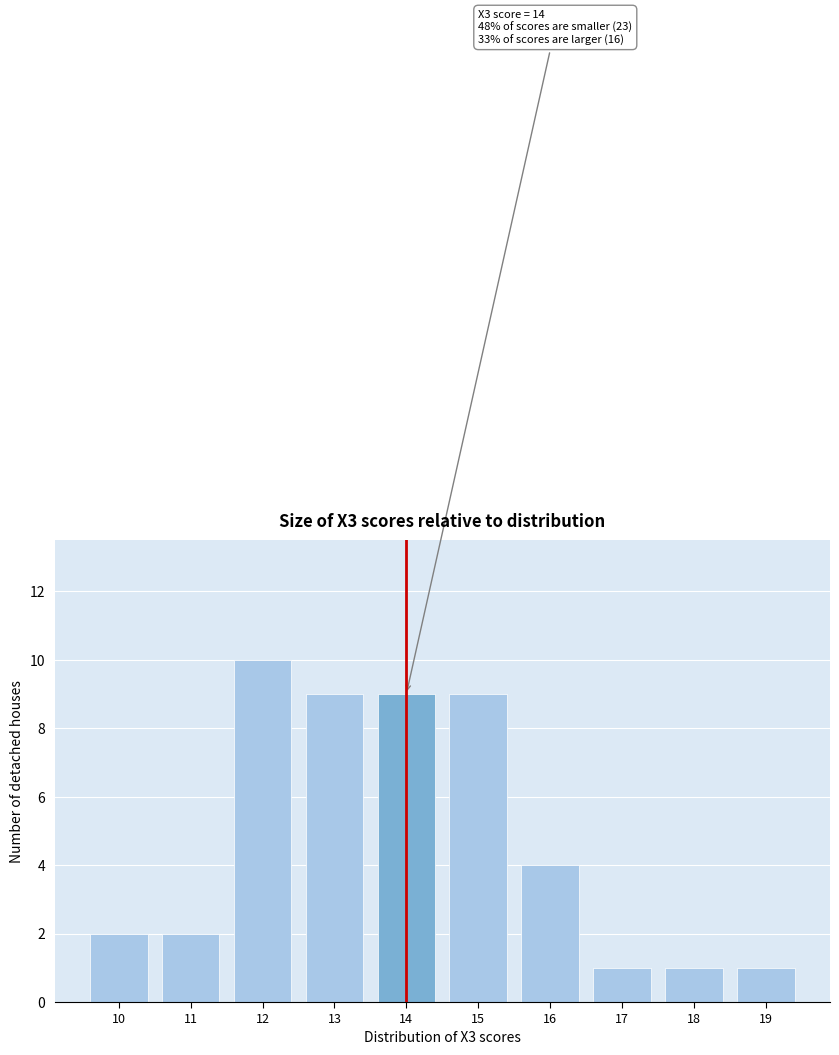

Which range on the x-axis has the tallest bar?

11.5 to 12.5